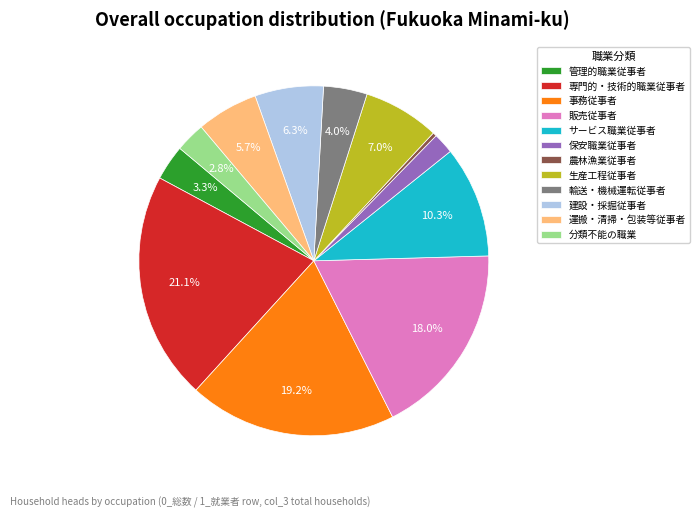

What portion of the pie excludes 建設・採掘従事者?

93.7%